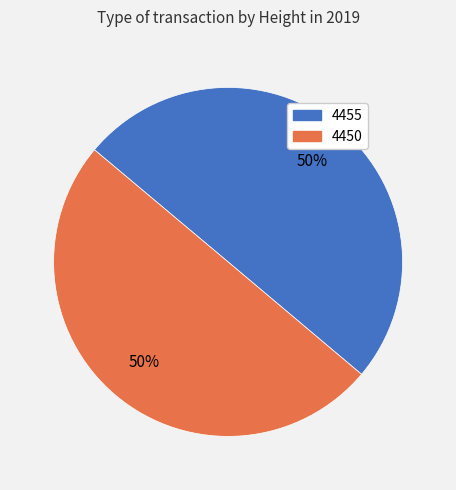

To the nearest percent, what percentage of the pie is 4455?

50%